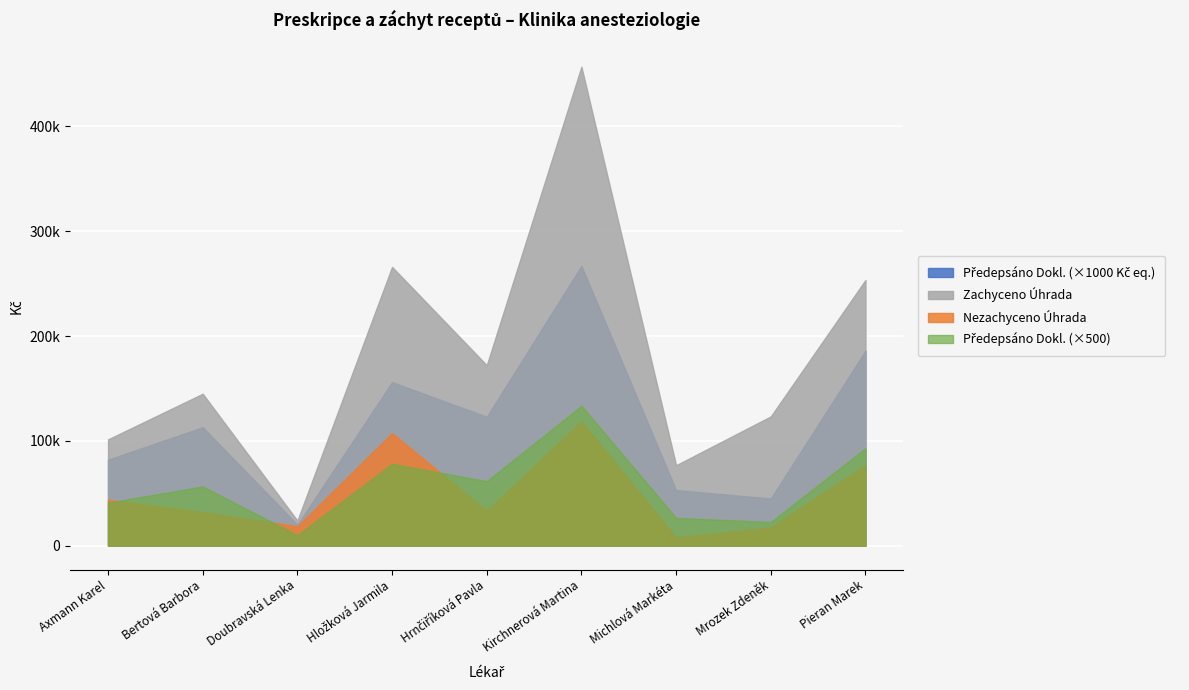

Does the chart display data point markers on the line(s)?

No